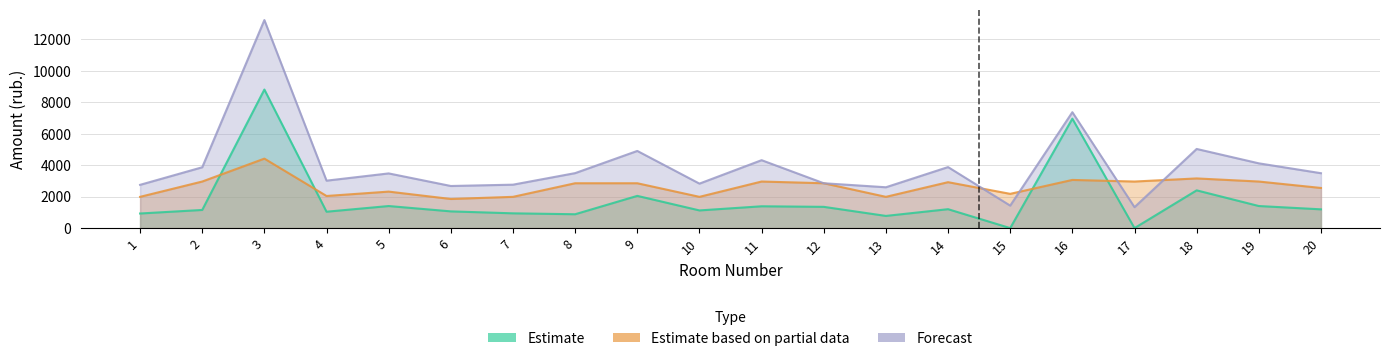

What is the sum of all Estimate values?

36049.5